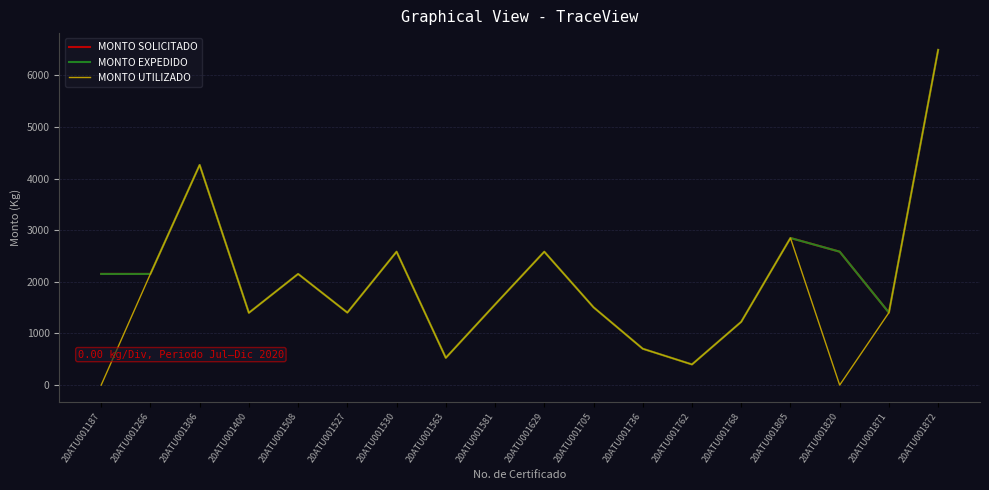

Is the value of MONTO UTILIZADO at 20ATU001629 greater than the value of MONTO SOLICITADO at 20ATU001187?

Yes